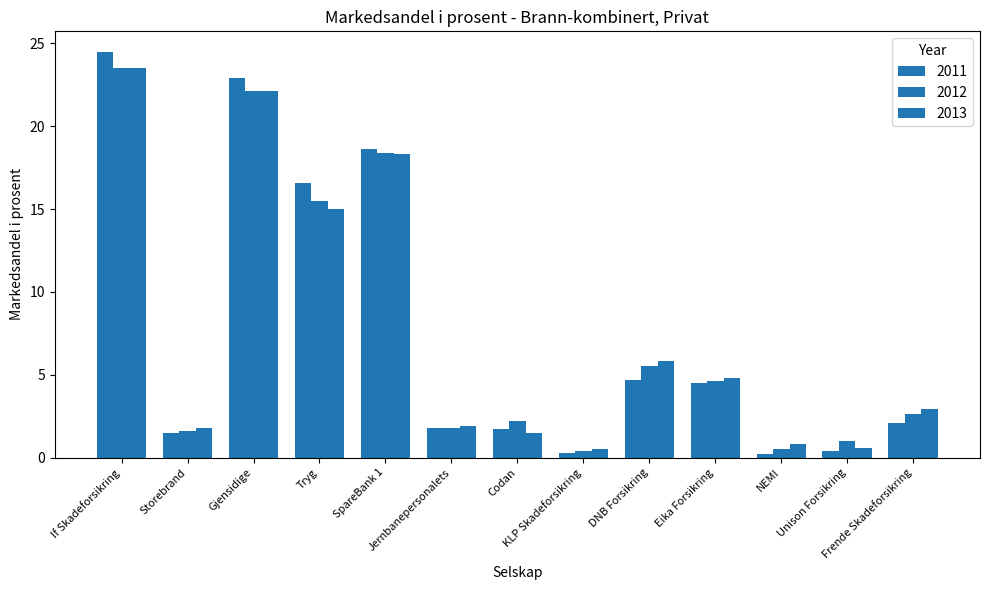

Does the chart contain stacked bars?

No